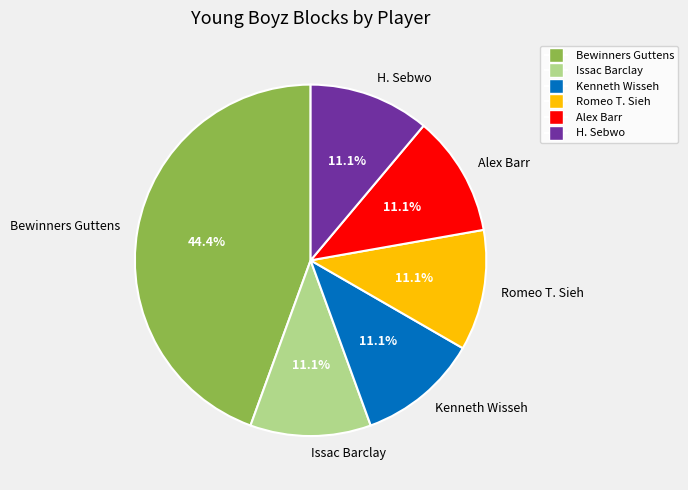

To the nearest percent, what is the difference between the largest and smallest slice percentages?

33%